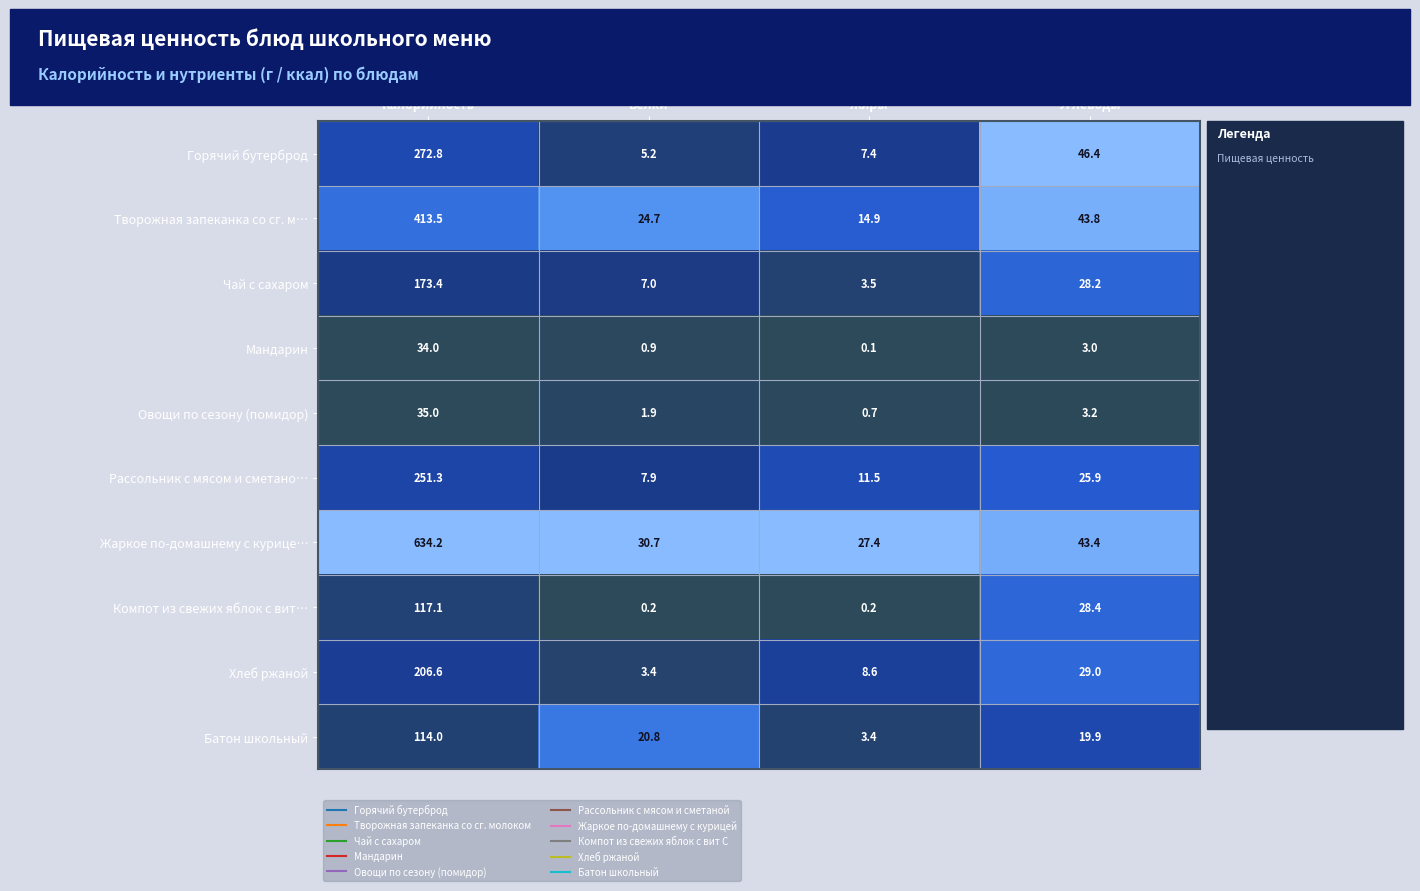

List the series in order of their peak value, highest first.

Жаркое по-домашнему с курице…, Творожная запеканка со сг. м…, Горячий бутерброд, Рассольник с мясом и сметано…, Хлеб ржаной, Чай с сахаром, Компот из свежих яблок с вит…, Батон школьный, Овощи по сезону (помидор), Мандарин